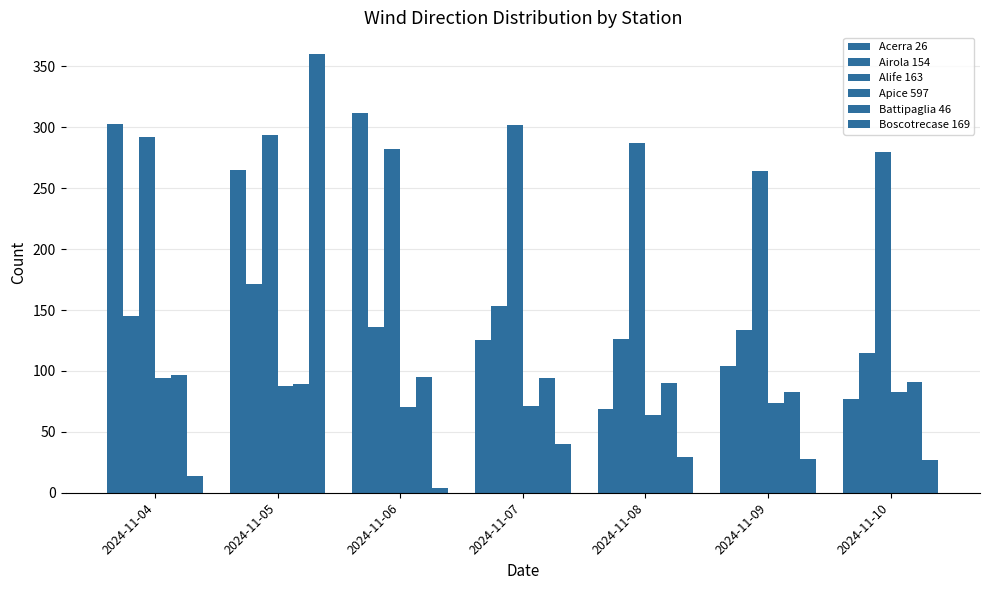

How many groups of bars are there?

7